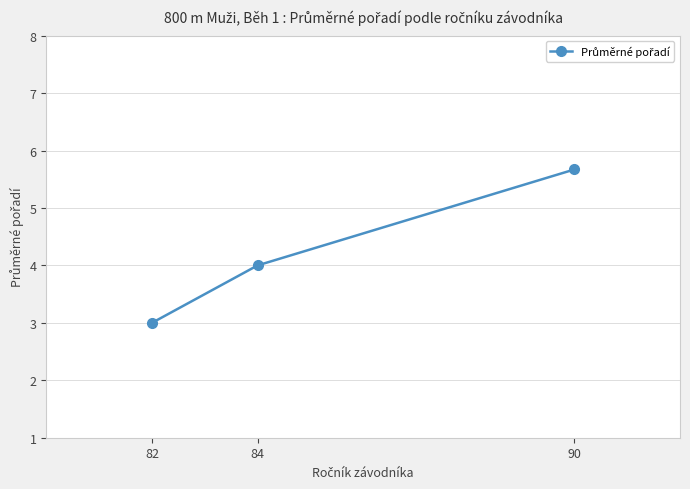

What is the greatest value displayed?

5.7